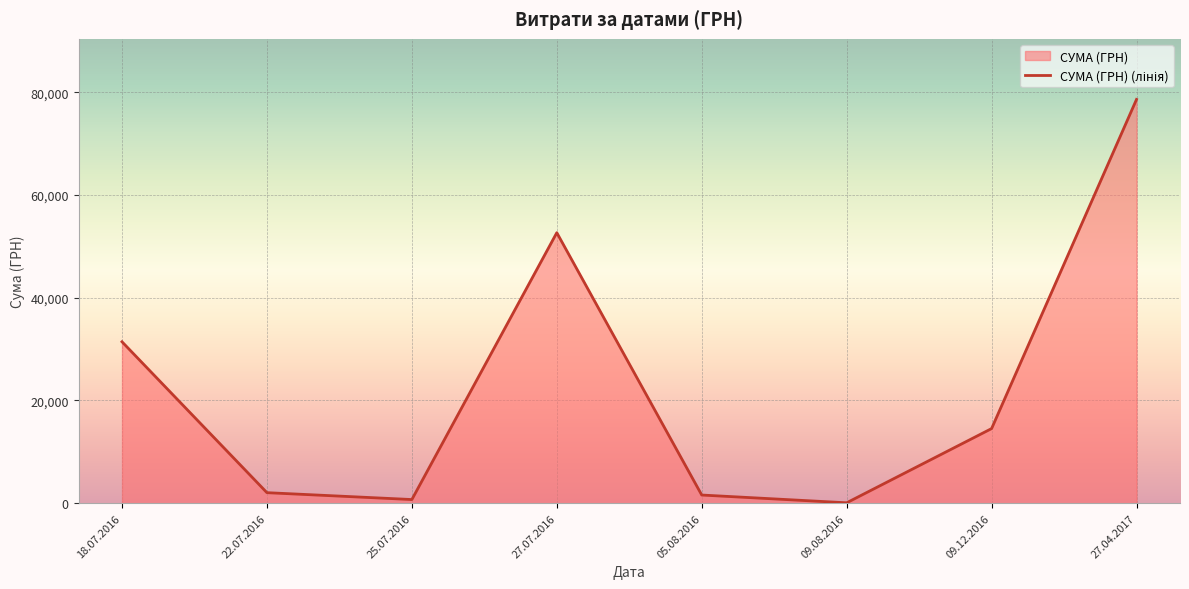

Reading left to right, what are all the values shown in this chart?

31424.0	2056.2	717.0	52658.0	1596.0	85.0	14530.0	78600.0